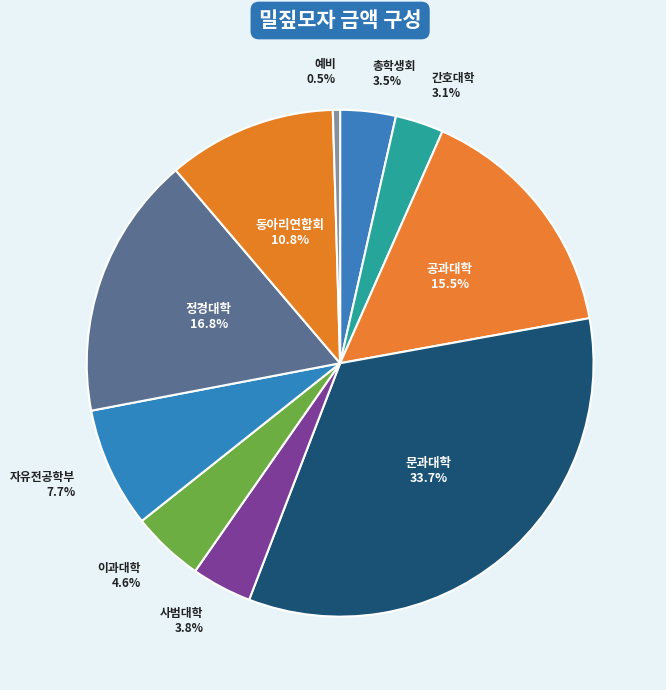

Count the number of slices in the pie.

10